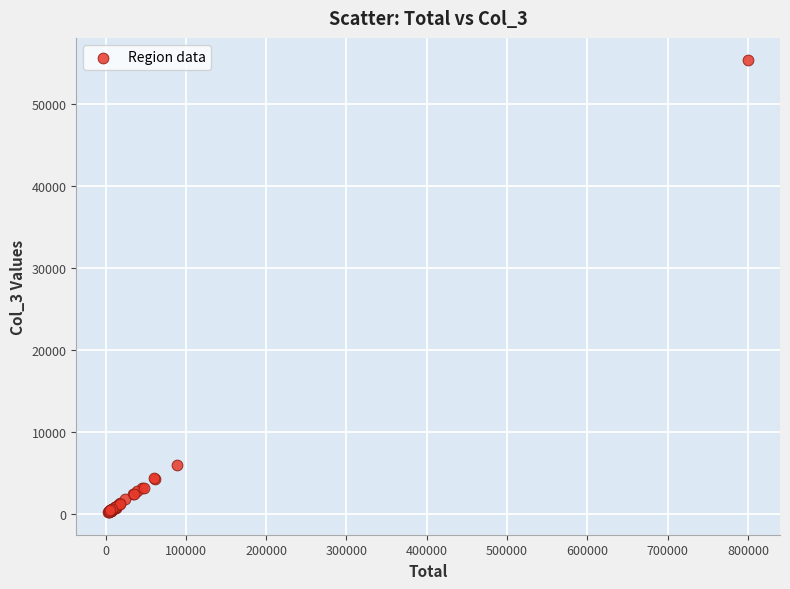

What Y value in the scatter plot is closest to 27782?

5993